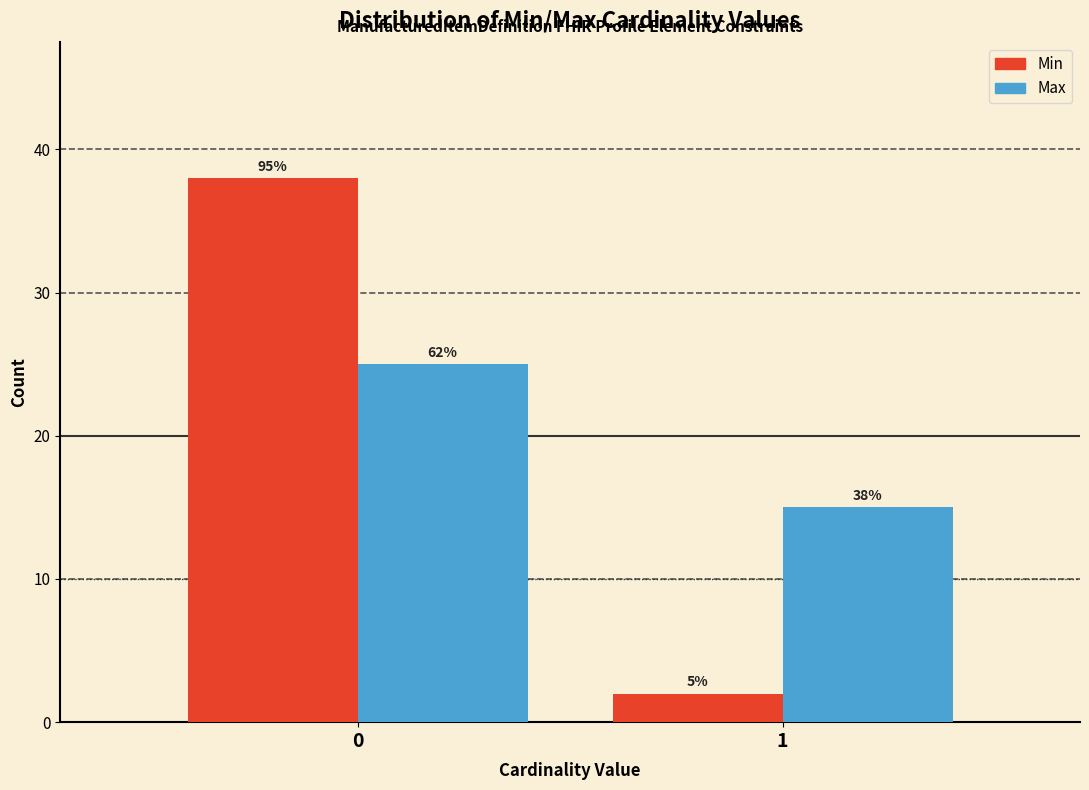

How many groups of bars are there?

2